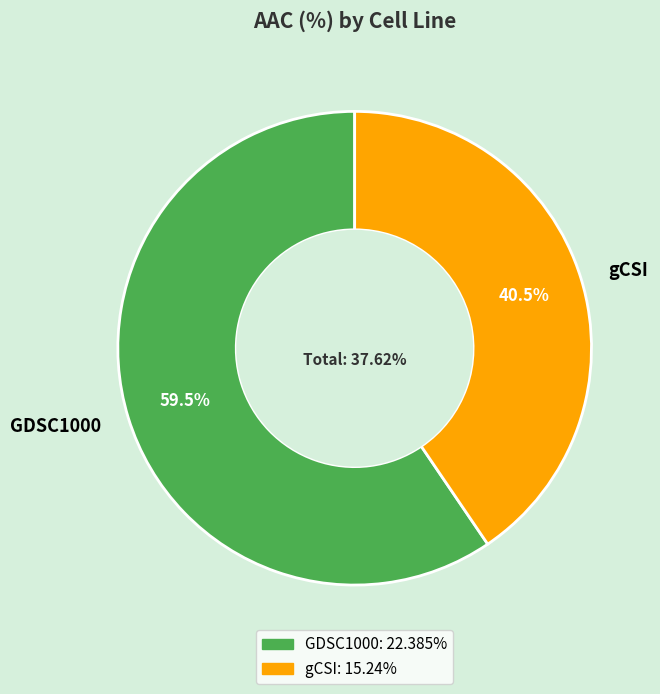

What is the change in value from GDSC1000 to gCSI?

-7.1